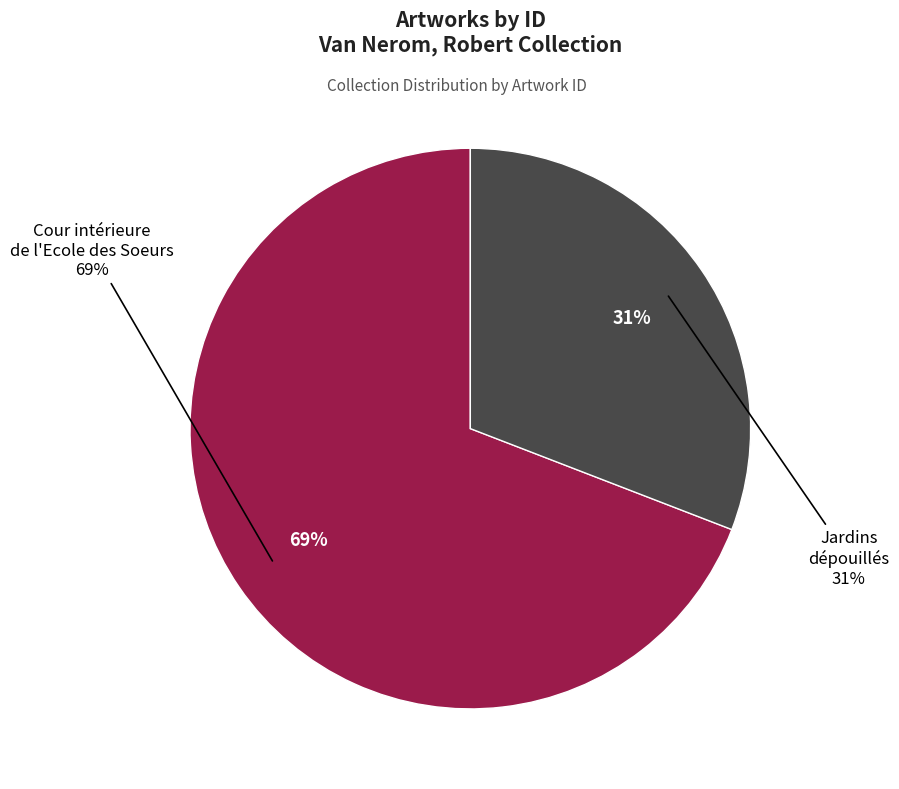

What percentage is the Cour intérieure de l'Ecole des Soeurs slice, to the nearest percent?

69%